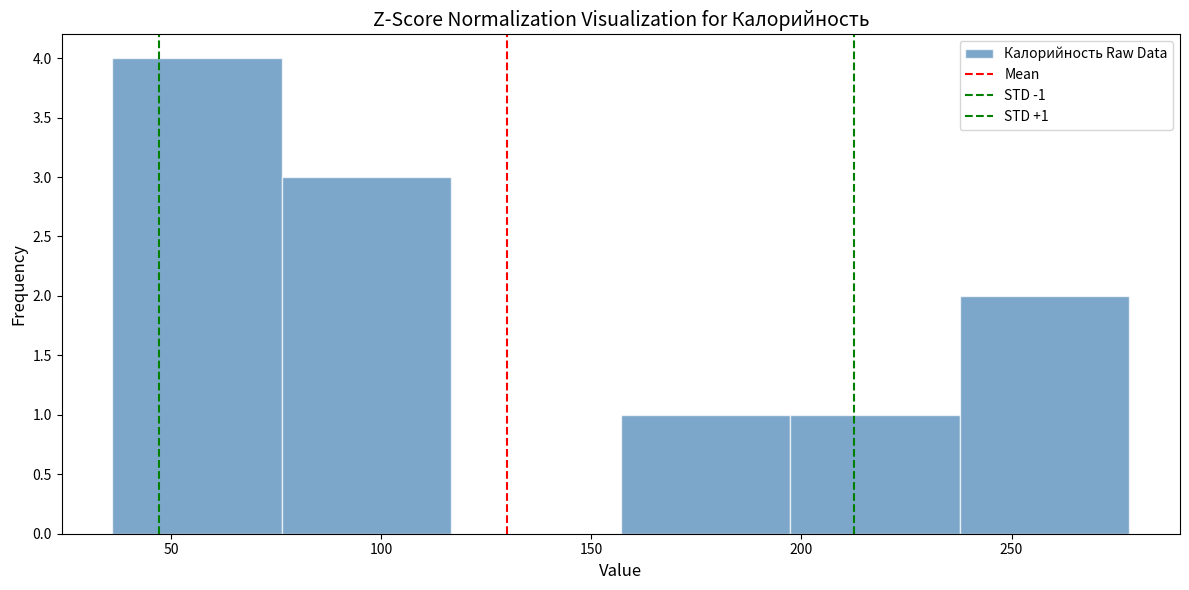

Which range on the x-axis has the tallest bar?

35 to 75